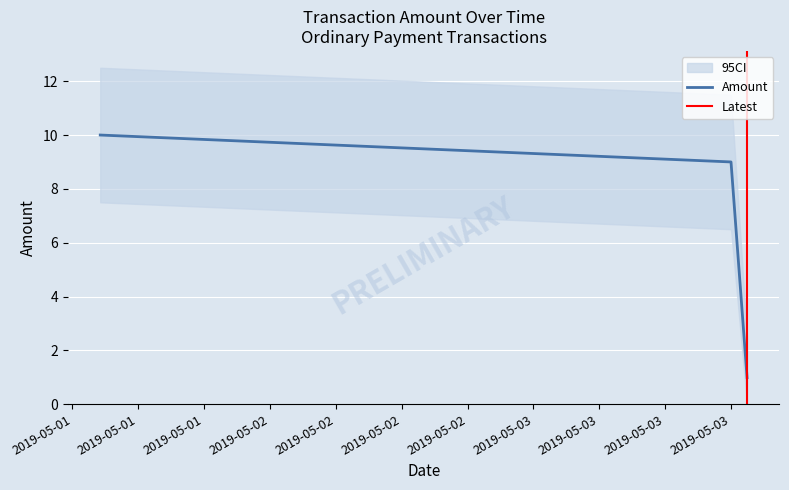

What is the maximum value shown in the chart?

10.0